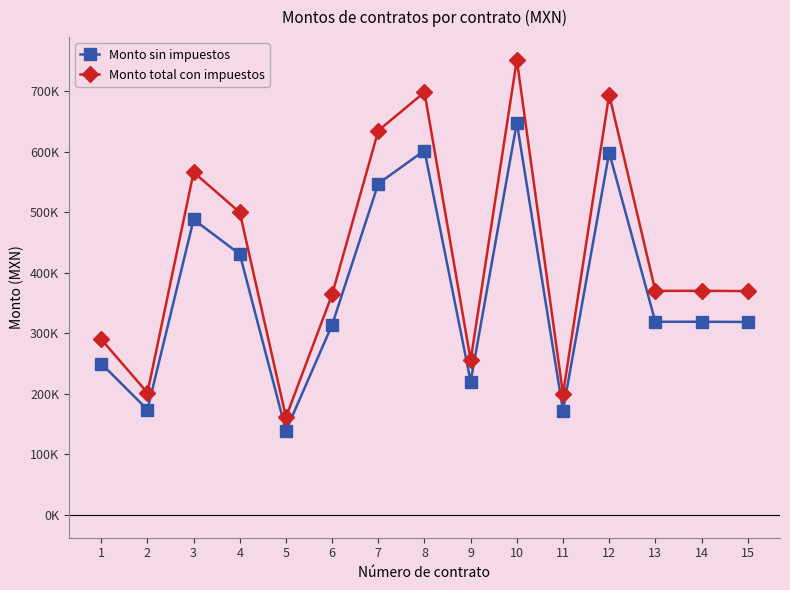

Which category has the highest value in the Monto total con impuestos series?

10